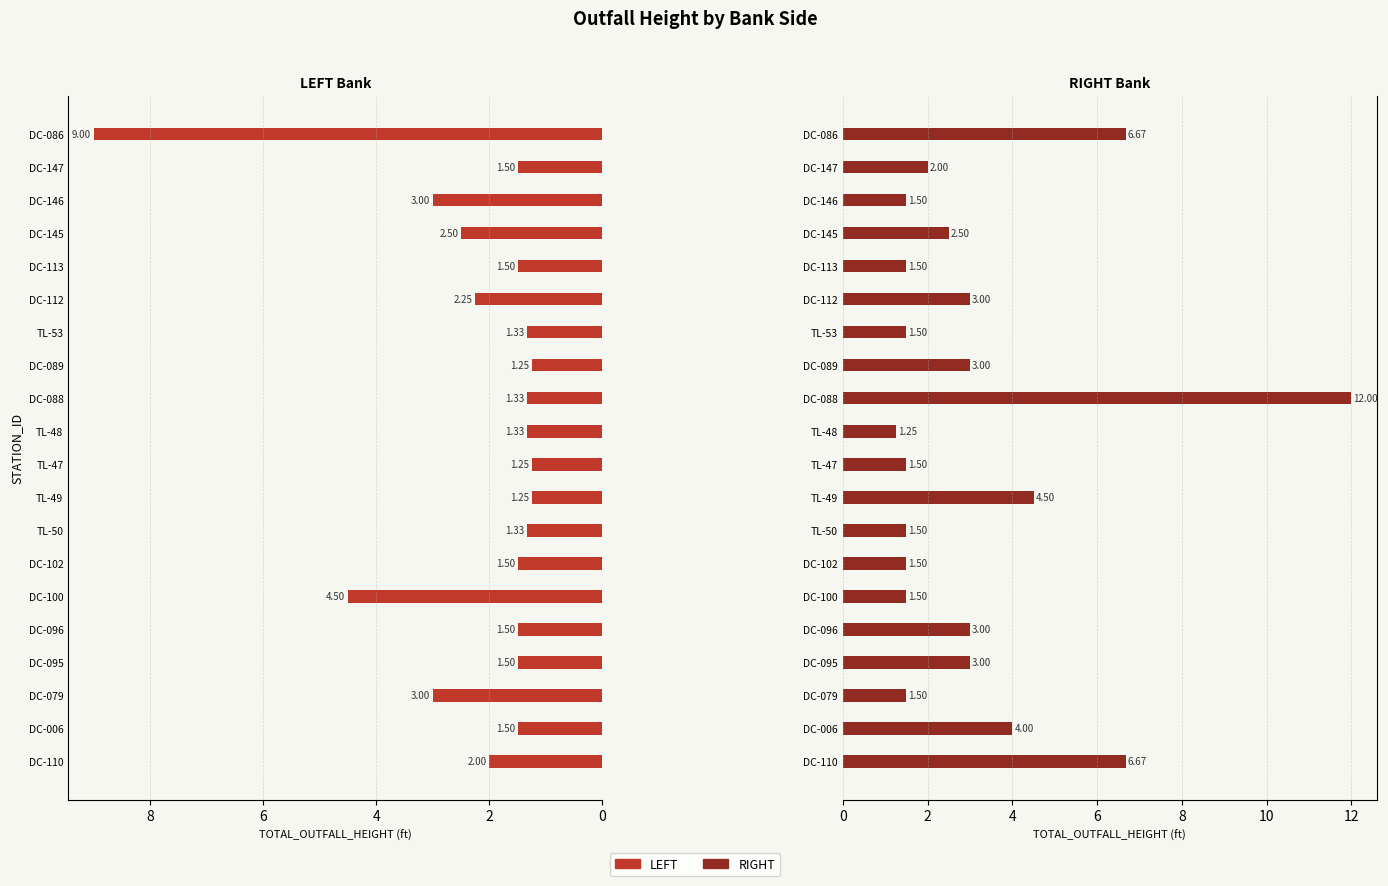

List the series in order of their peak value, highest first.

RIGHT, LEFT